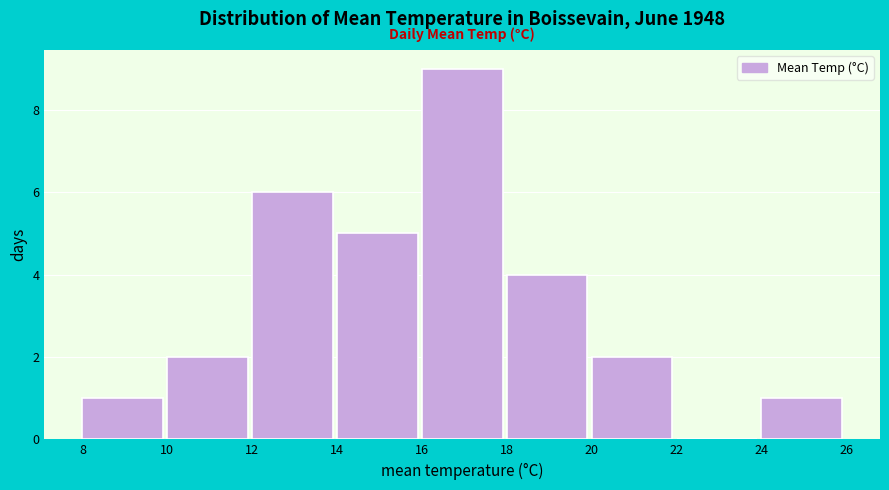

Reading left to right, transcribe this chart: for each bar, give the range it covers on the x-axis and its height. The values are not printed on the chart, so give them approximately, as read against the axis.

8 to 10: 1
10 to 12: 2
12 to 14: 6
14 to 16: 5
16 to 18: 9
18 to 20: 4
20 to 22: 2
22 to 24: 0
24 to 26: 1